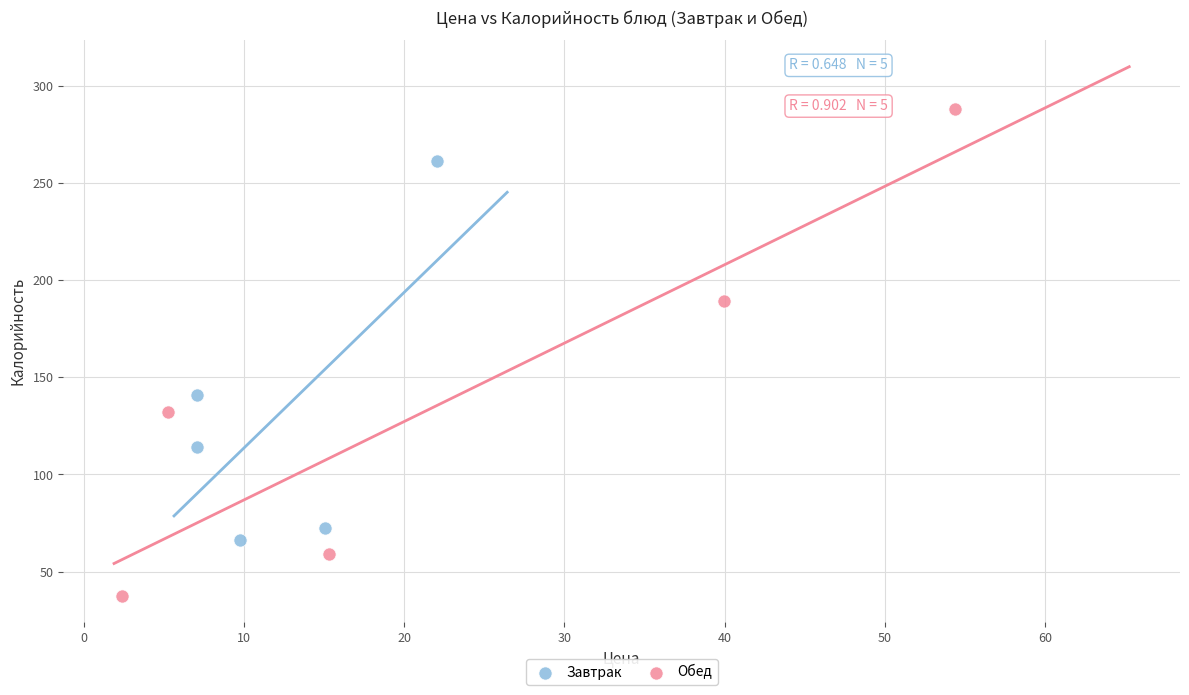

Which series reaches the maximum Y coordinate?

Обед